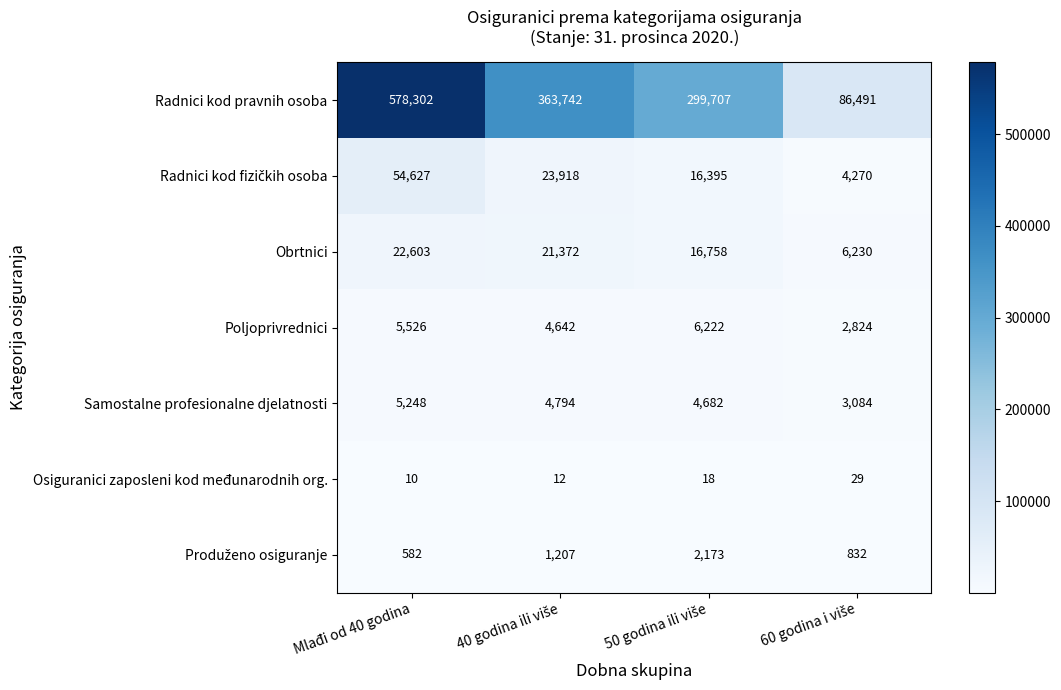

Which category has the highest value across all series?

Mlađi od 40 godina